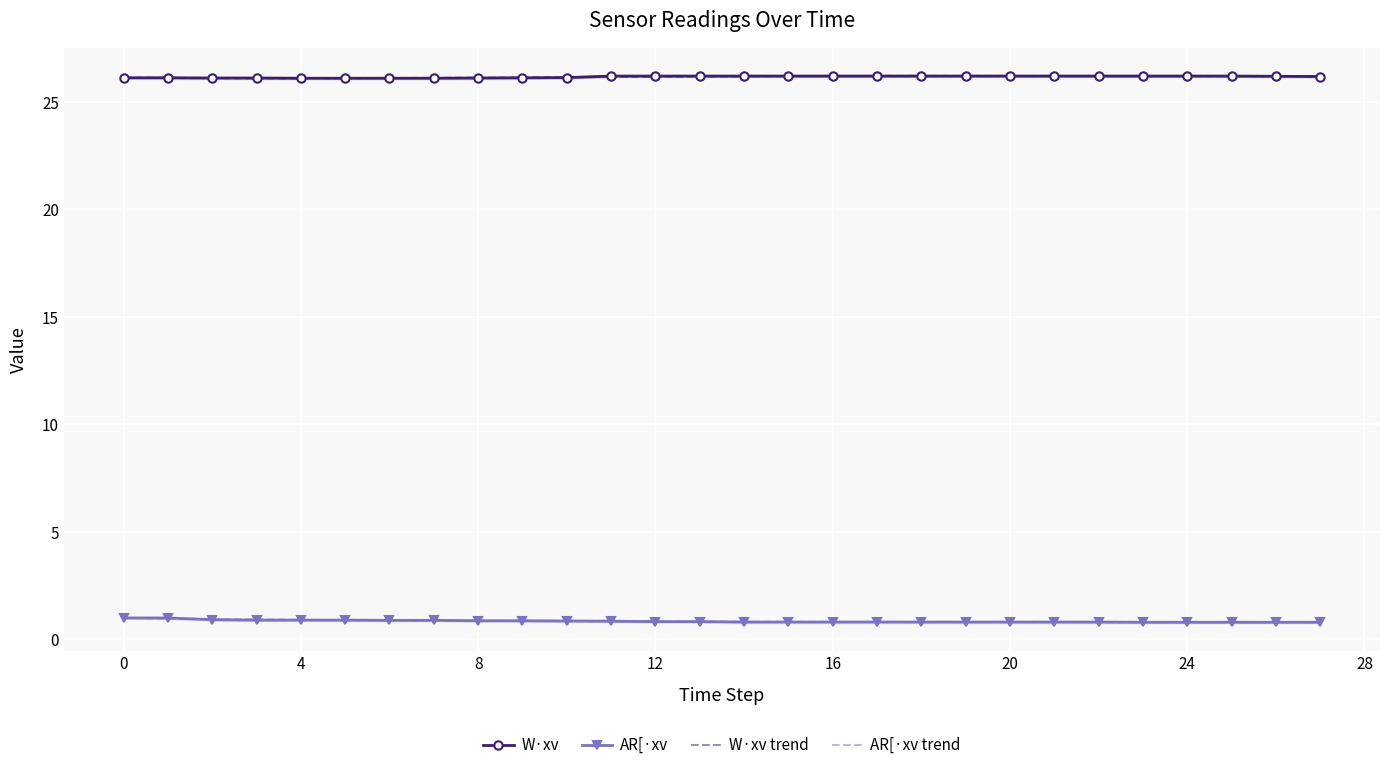

What is the lowest value of the W·xv series?

26.1